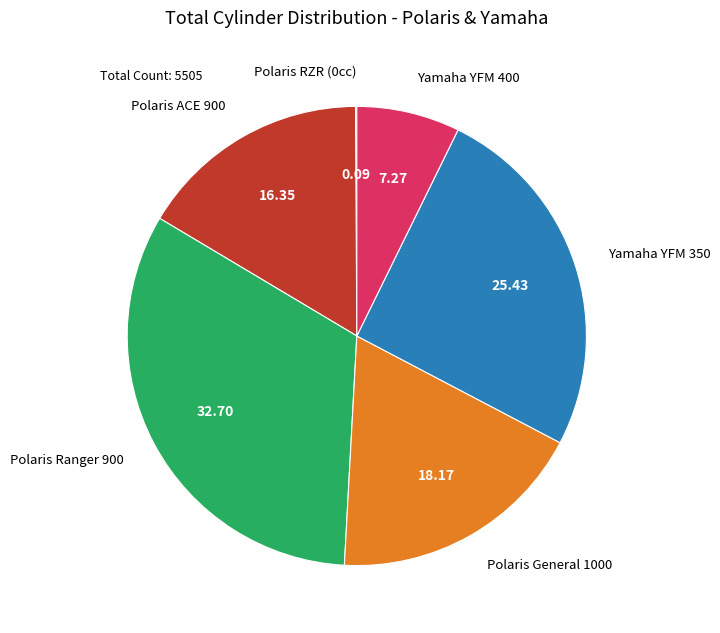

Does any single category account for the majority?

No